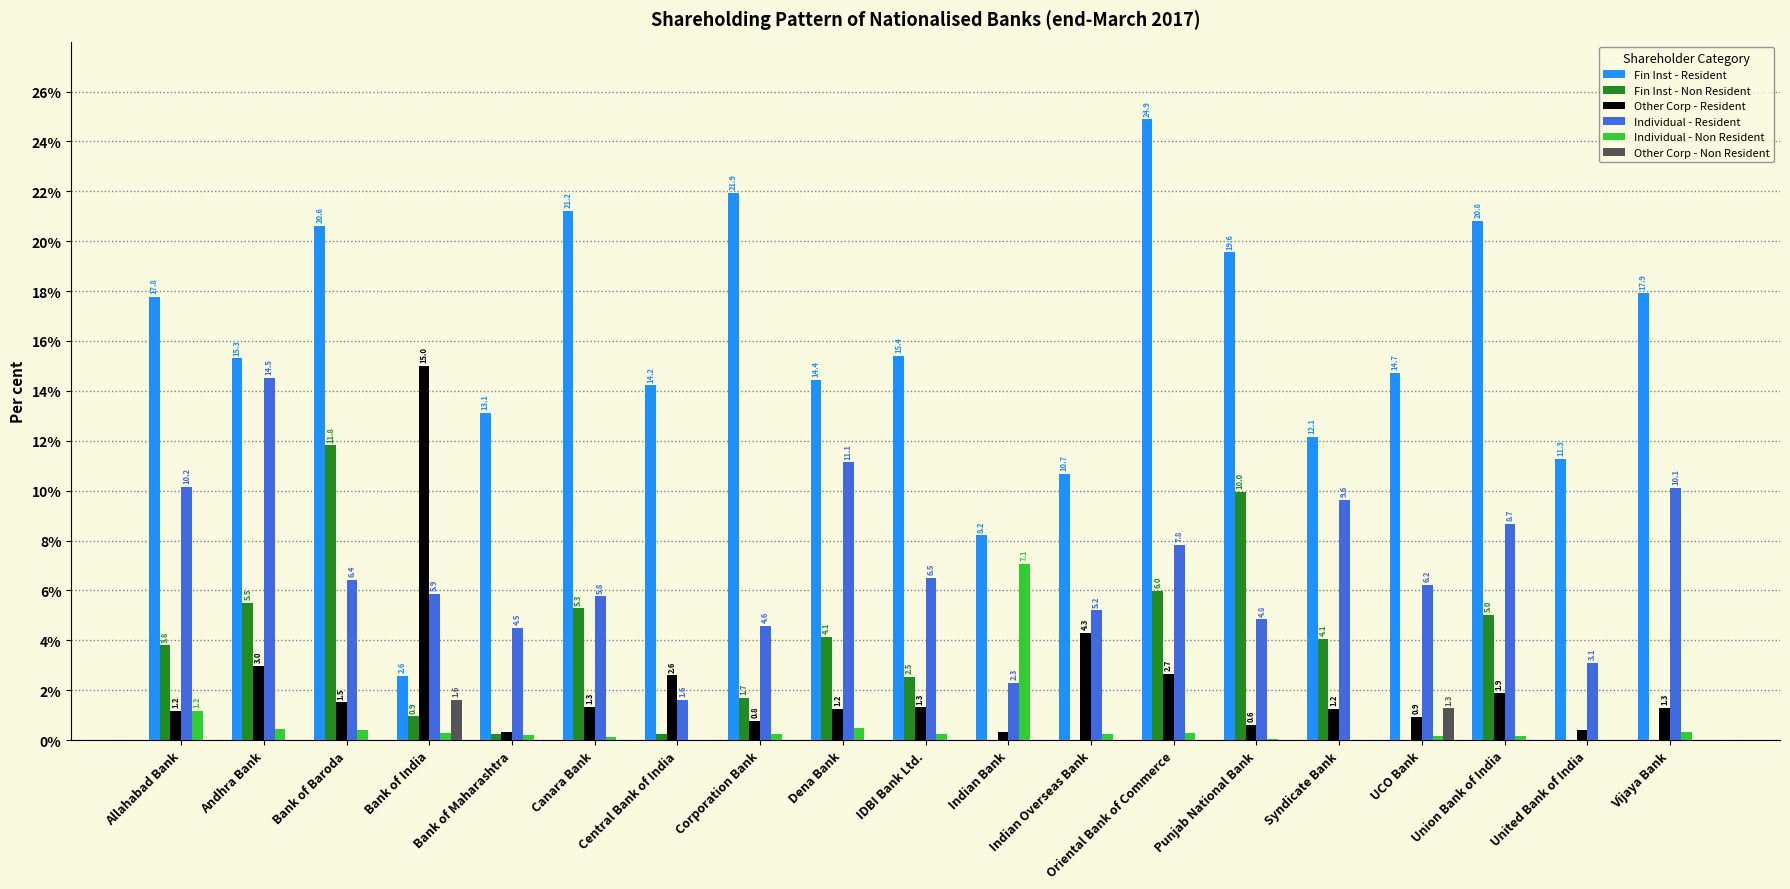

Between Corporation Bank and Oriental Bank of Commerce, which series saw the biggest shift?

Fin Inst - Non Resident